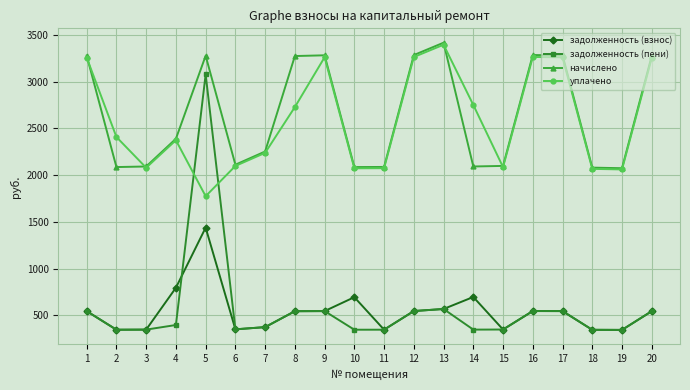

What is the difference between the second highest and minimum values in the задолженность (пени) series?

223.7